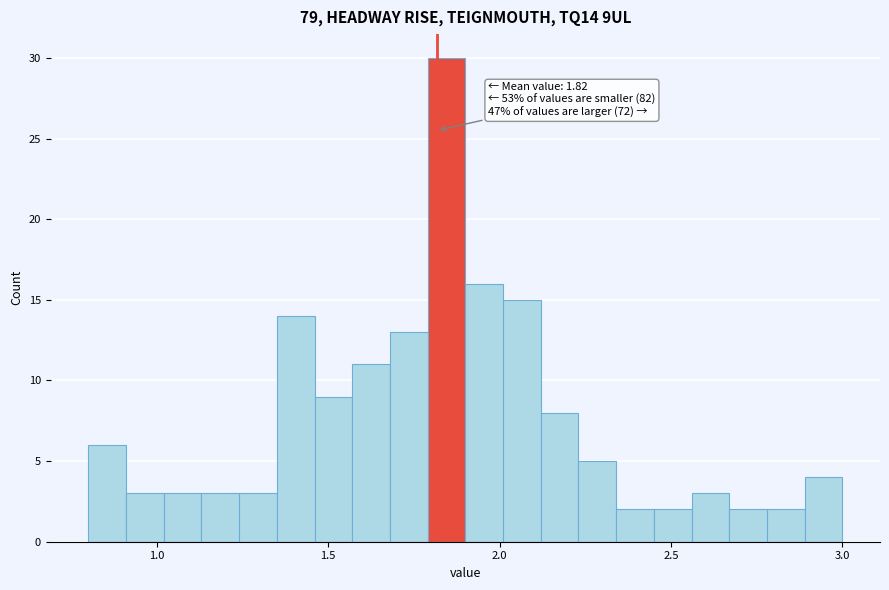

Read against the x-axis, roughly where is the centre of the tallest bar?

1.85